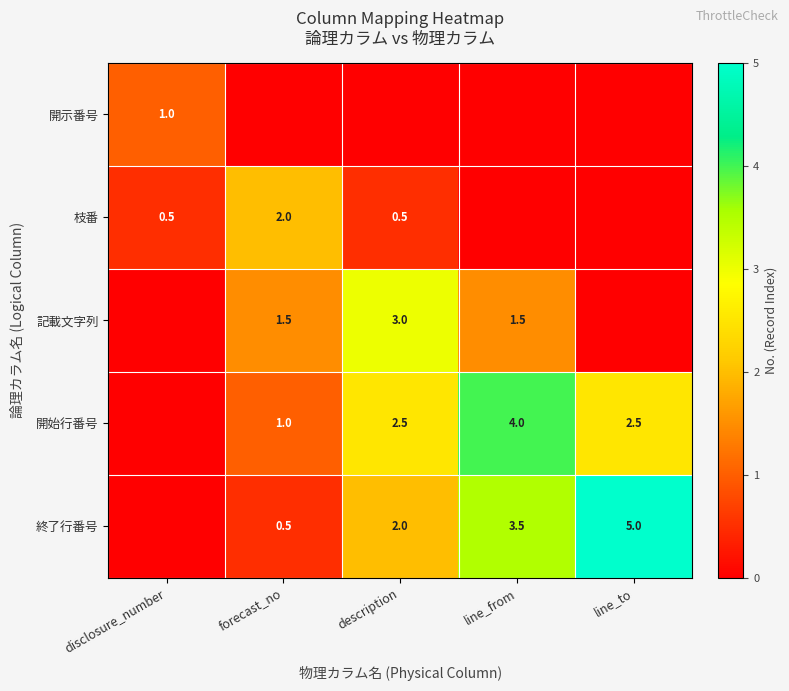

Is it true that 終了行番号 equals 7.9 at line_to?

False